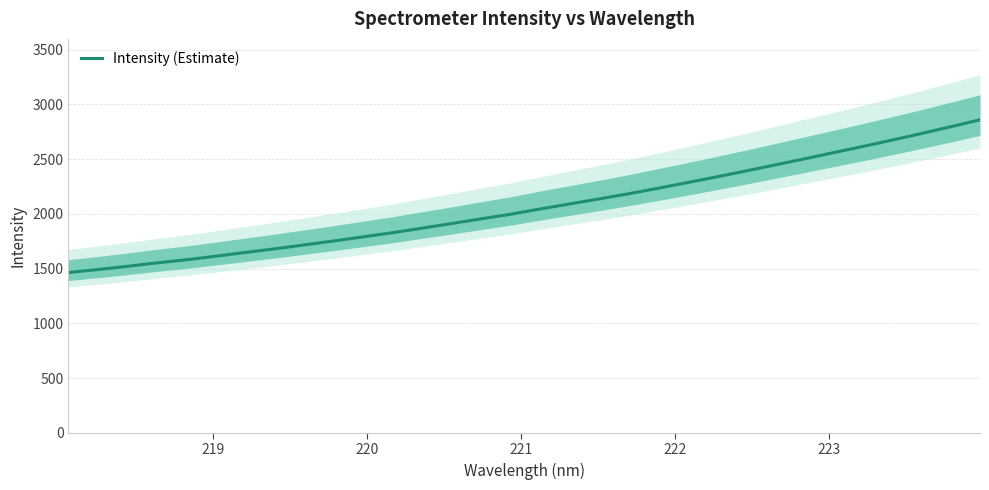

What is the minimum value for Intensity (Estimate)?

1464.4